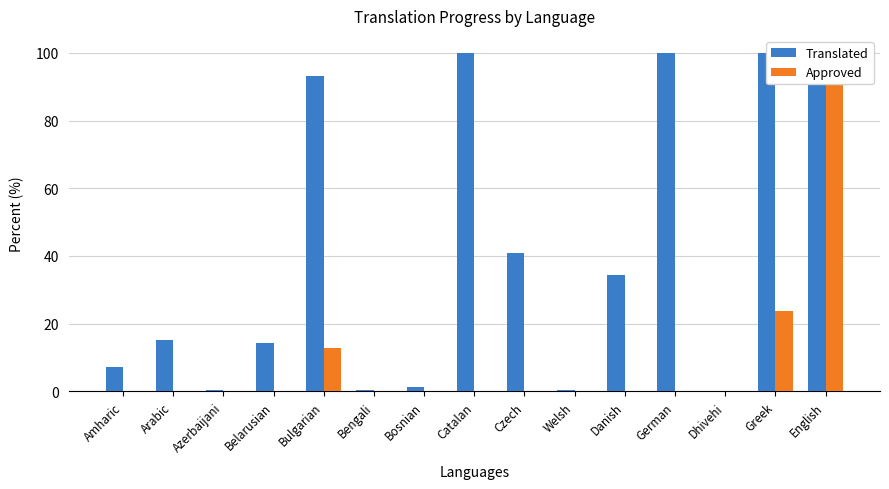

What is the difference between the highest and lowest values at Czech?

41.0